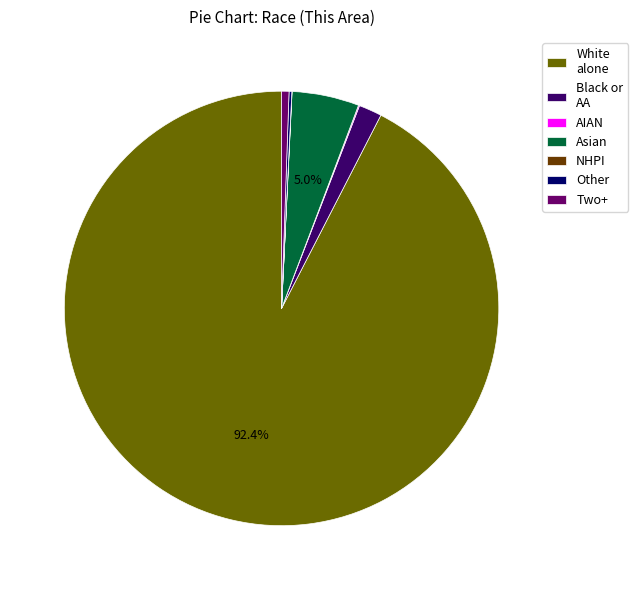

To the nearest percent, what percentage of the pie is White alone?

92%